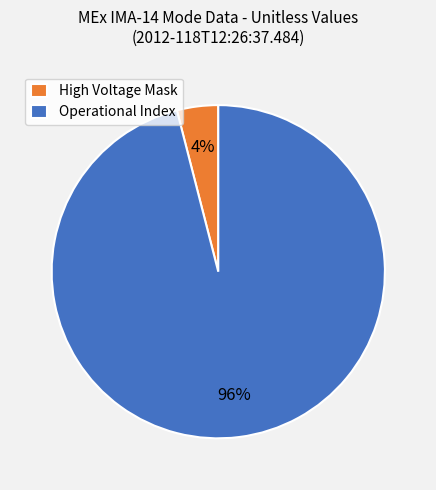

To the nearest percent, what is the difference between the Operational Index and High Voltage Mask slice percentages?

92%